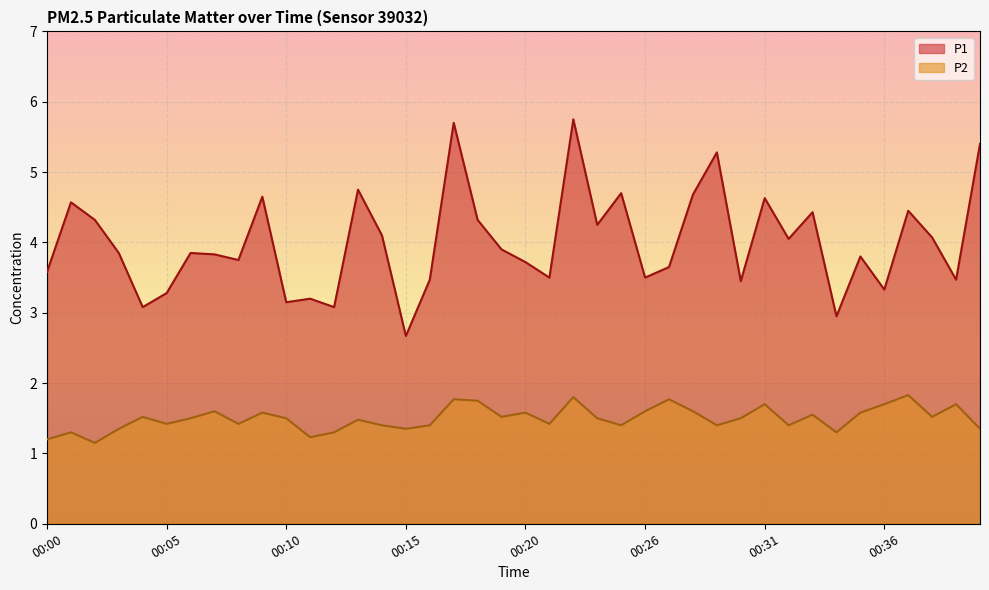

What value does the P1 series have at 00:14?

4.1